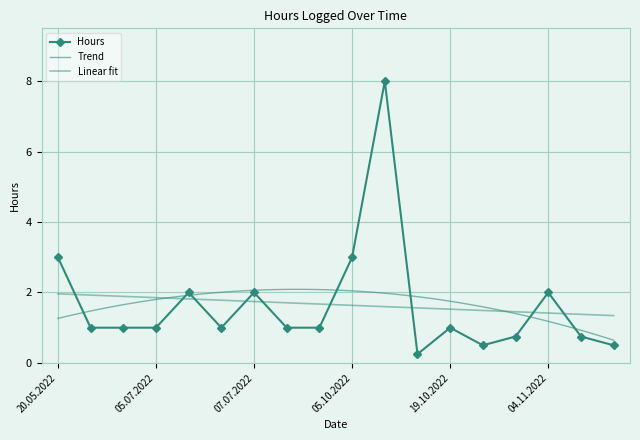

Which label corresponds to the largest value in the chart?

13.10.2022